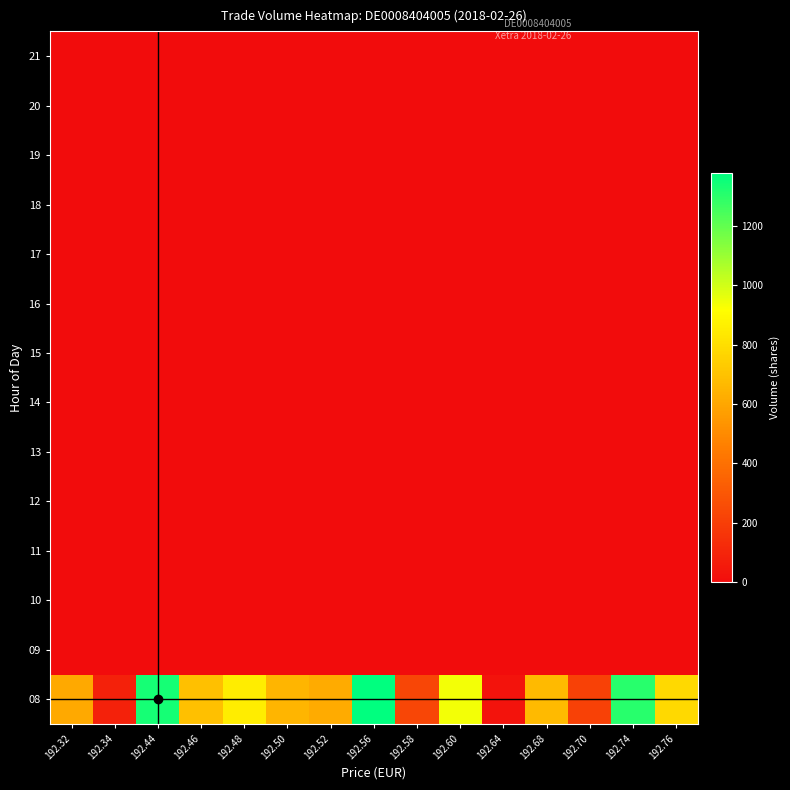

At 192.76, list the series in order from largest to smallest.

08, 09, 10, 11, 12, 13, 14, 15, 16, 17, 18, 19, 20, 21